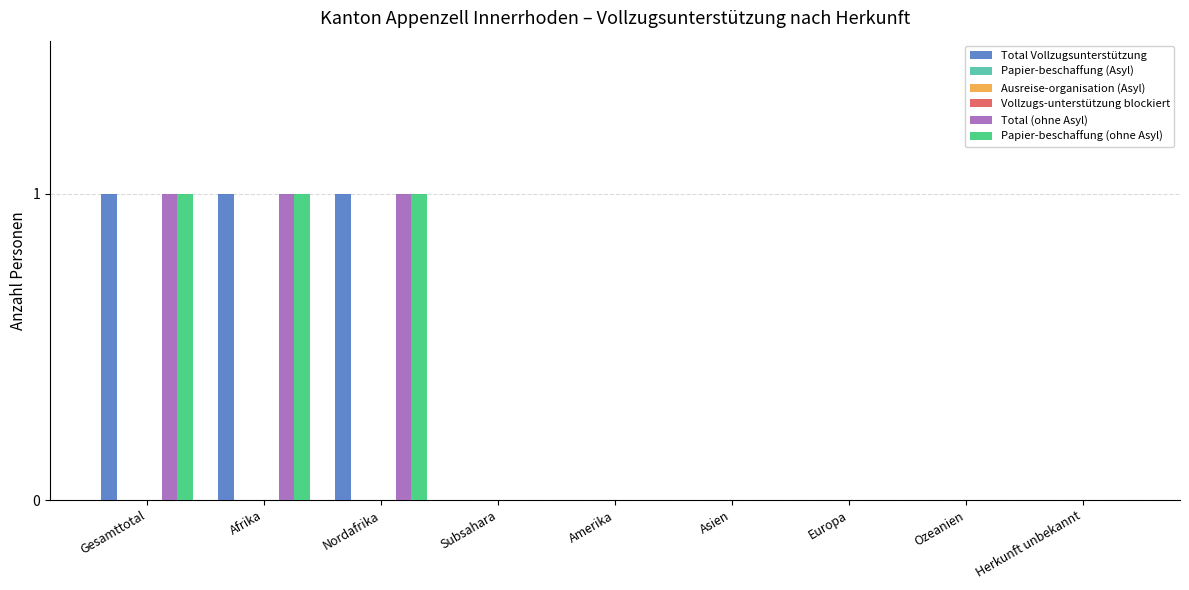

Reading left to right, list all the values displayed in this chart.

Total Vollzugsunterstützung: 1	1	1	0	0	0	0	0	0
Papier-beschaffung (Asyl): 0	0	0	0	0	0	0	0	0
Ausreise-organisation (Asyl): 0	0	0	0	0	0	0	0	0
Vollzugs-unterstützung blockiert: 0	0	0	0	0	0	0	0	0
Total (ohne Asyl): 1	1	1	0	0	0	0	0	0
Papier-beschaffung (ohne Asyl): 1	1	1	0	0	0	0	0	0